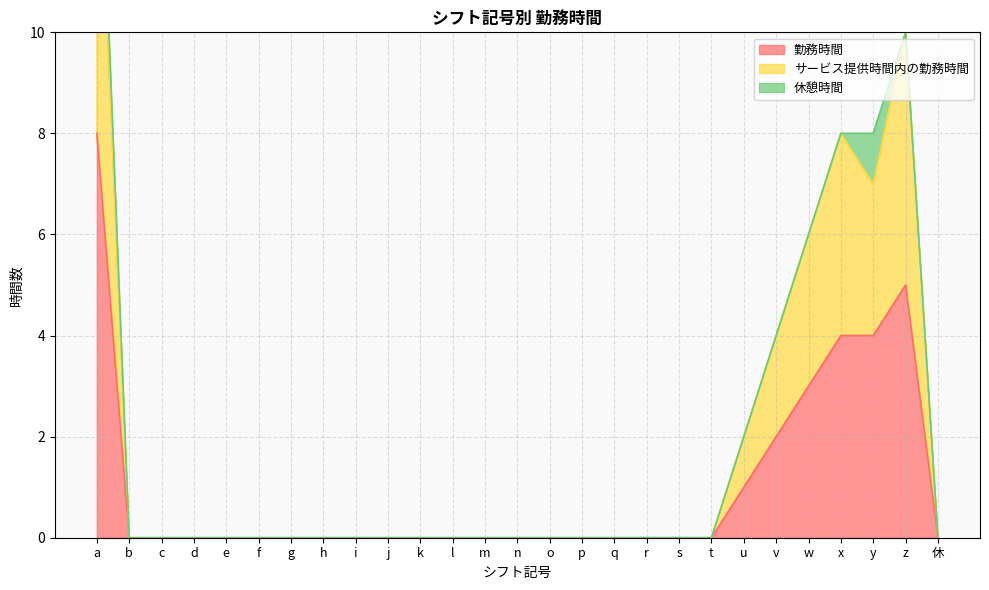

The value of 勤務時間 at j is 0. True or false?

True